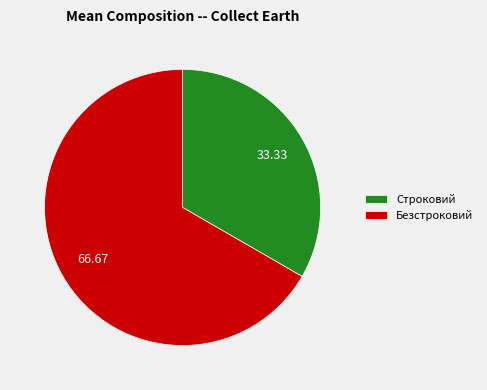

Is it true that Строковий is 41% of the pie?

False